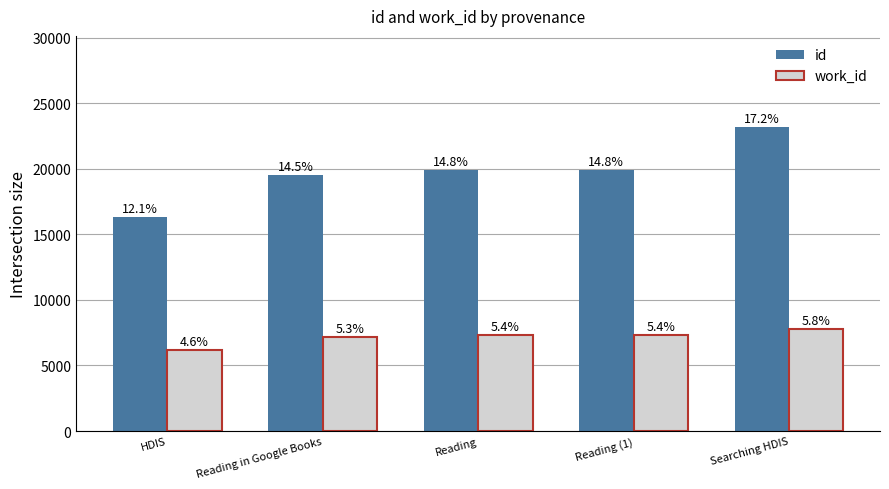

How many bars are there in each group?

2